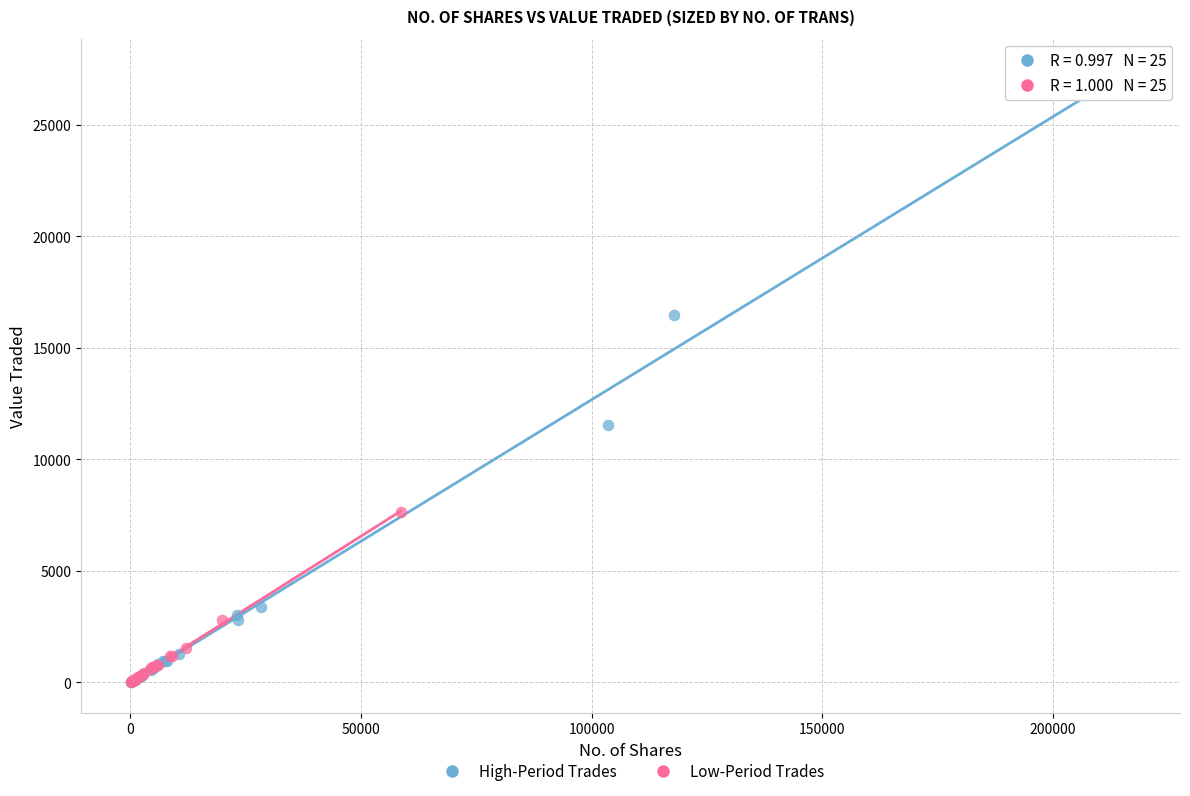

Which series contains the highest Y value?

High-Period Trades